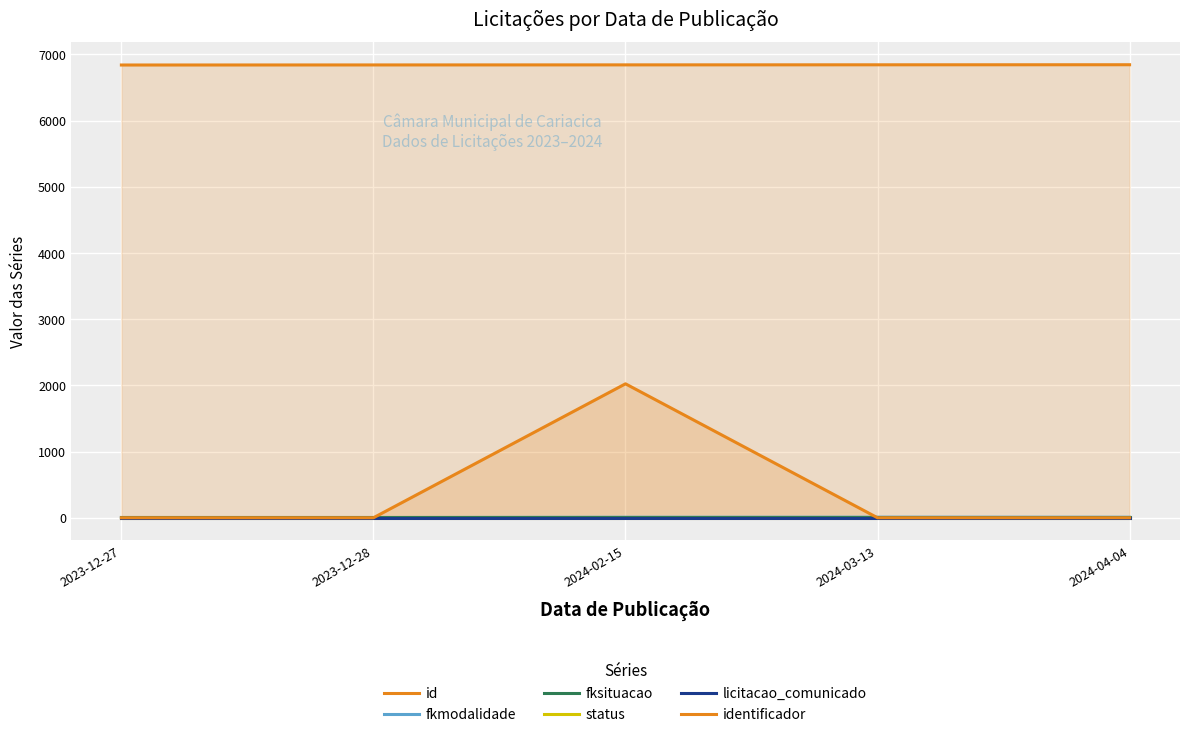

What is the maximum value shown in the chart?

6845